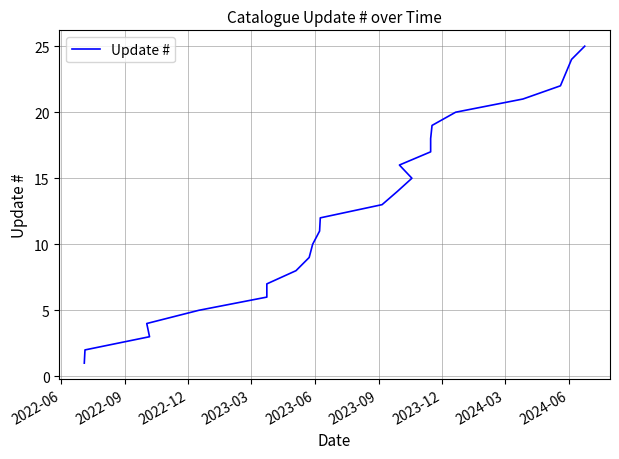

What is the greatest value displayed?

25